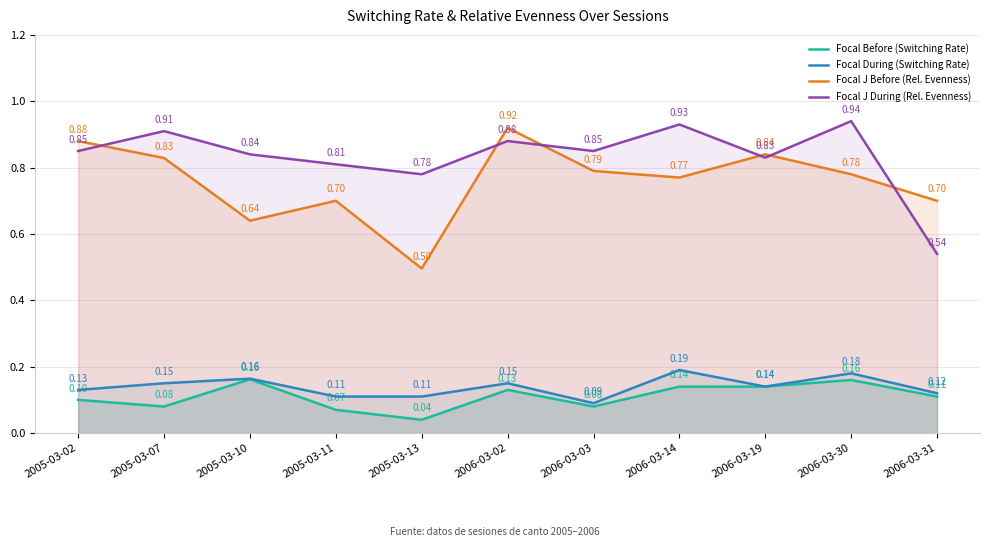

Reading left to right, transcribe all the data shown in this chart.

Focal Before (Switching Rate): 0.1	0.1	0.2	0.1	0.0	0.1	0.1	0.1	0.1	0.2	0.1
Focal During (Switching Rate): 0.1	0.1	0.2	0.1	0.1	0.1	0.1	0.2	0.1	0.2	0.1
Focal J Before (Rel. Evenness): 0.9	0.8	0.6	0.7	0.5	0.9	0.8	0.8	0.8	0.8	0.7
Focal J During (Rel. Evenness): 0.8	0.9	0.8	0.8	0.8	0.9	0.8	0.9	0.8	0.9	0.5